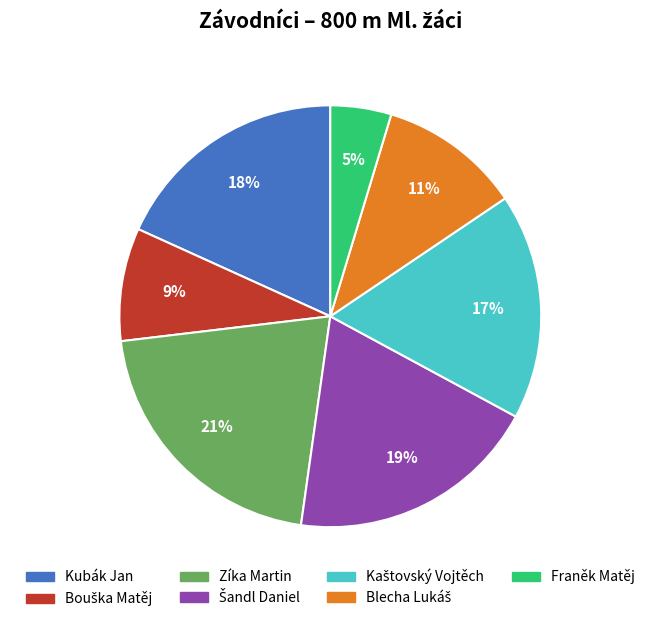

Is the sum of Kubák Jan and Franěk Matěj greater than half?

No